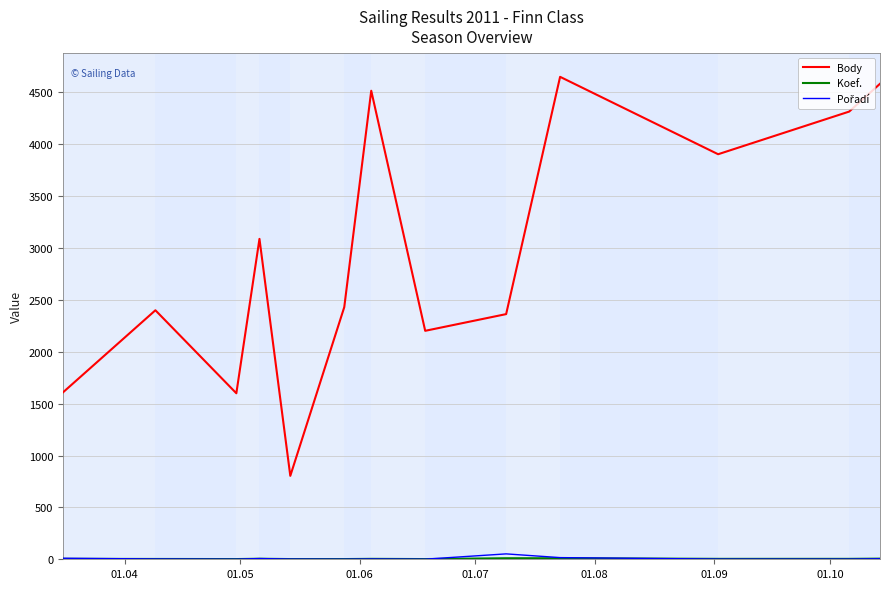

Which series has the largest total across all categories?

Body